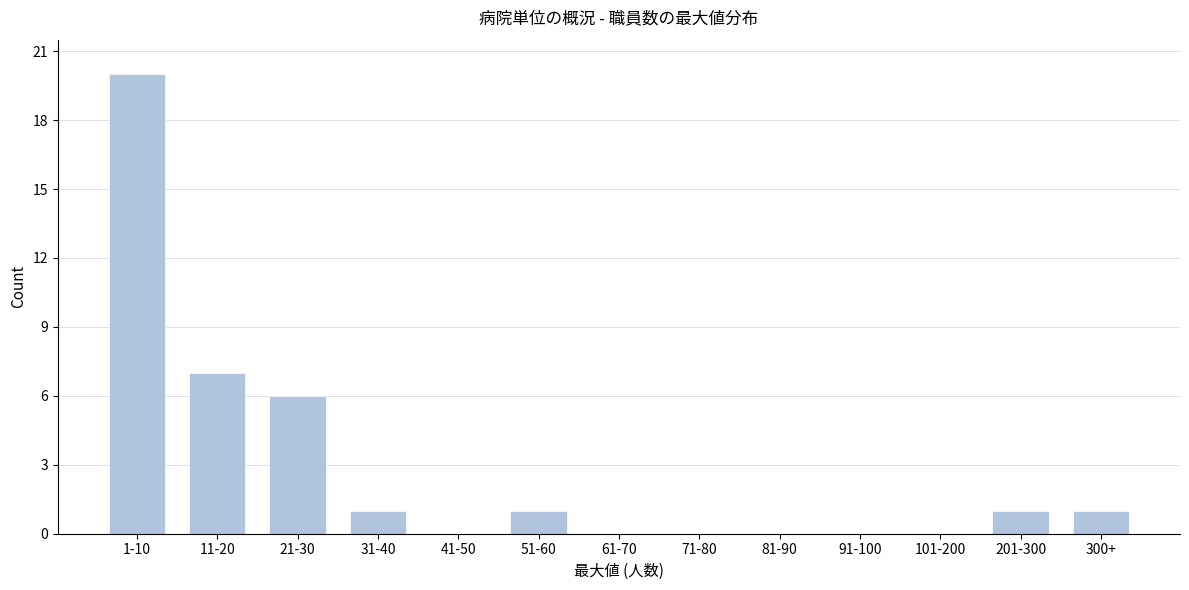

Reading left to right, what are all the values shown in this chart?

1-10=20	11-20=7	21-30=6	31-40=1	41-50=0	51-60=1	61-70=0	71-80=0	81-90=0	91-100=0	101-200=0	201-300=1	300+=1